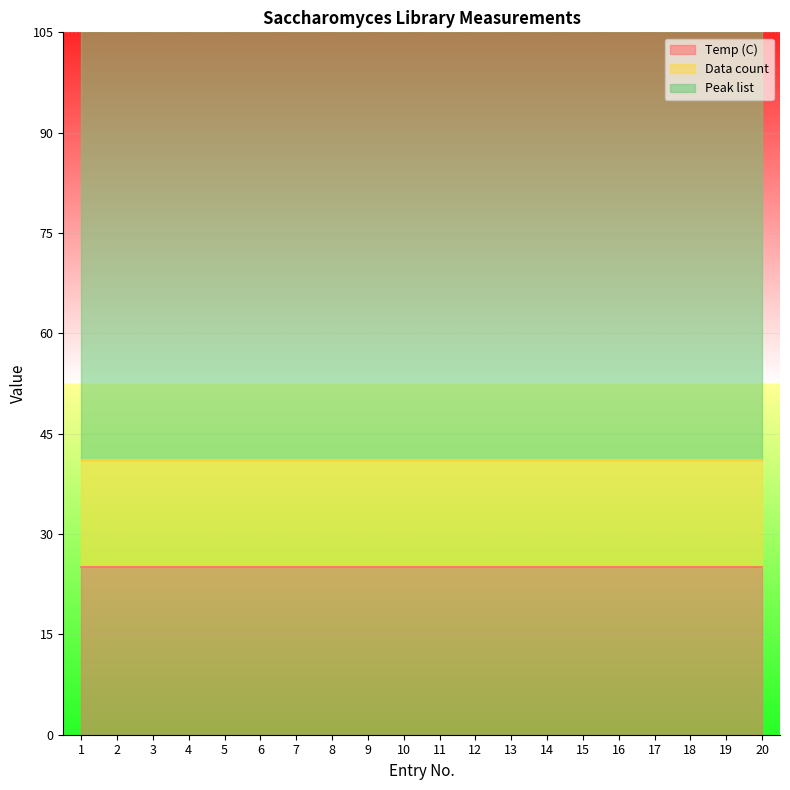

True or false: Data count and Temp (C) cross at least once.

False